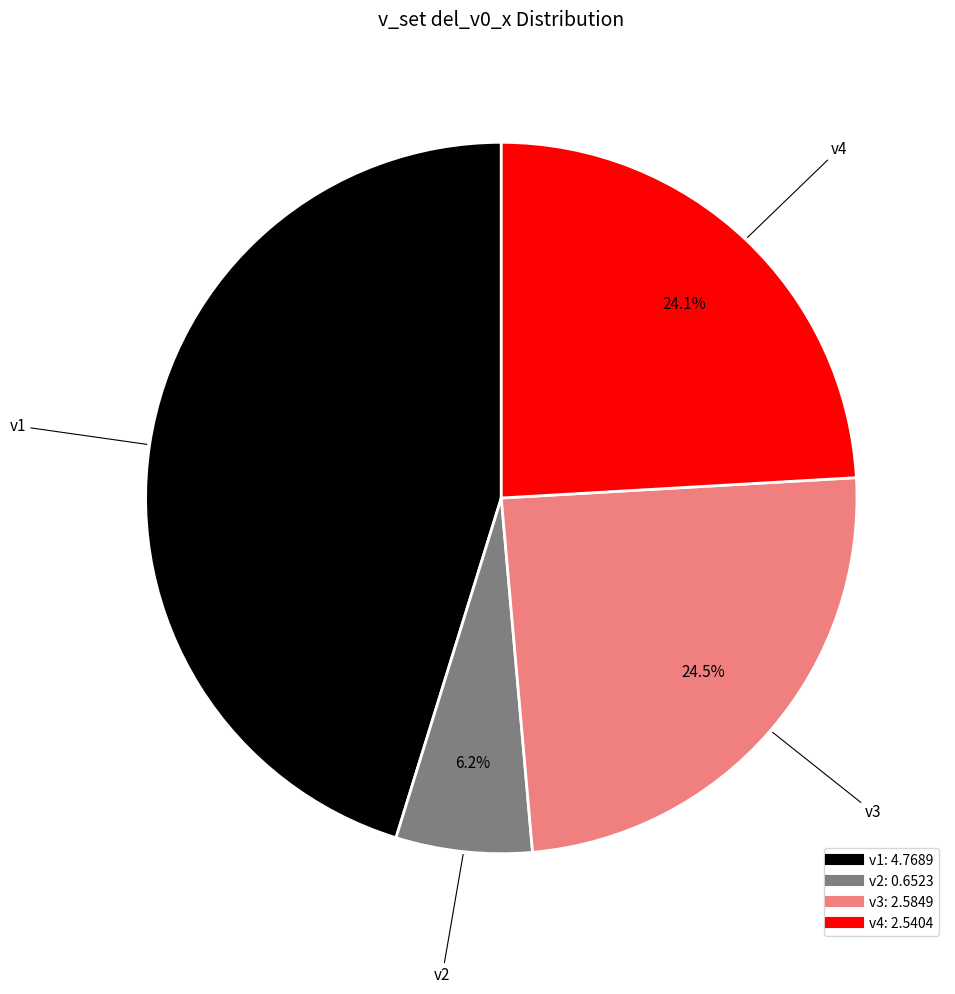

What percentage do v2 and v1 together represent?

51.4%